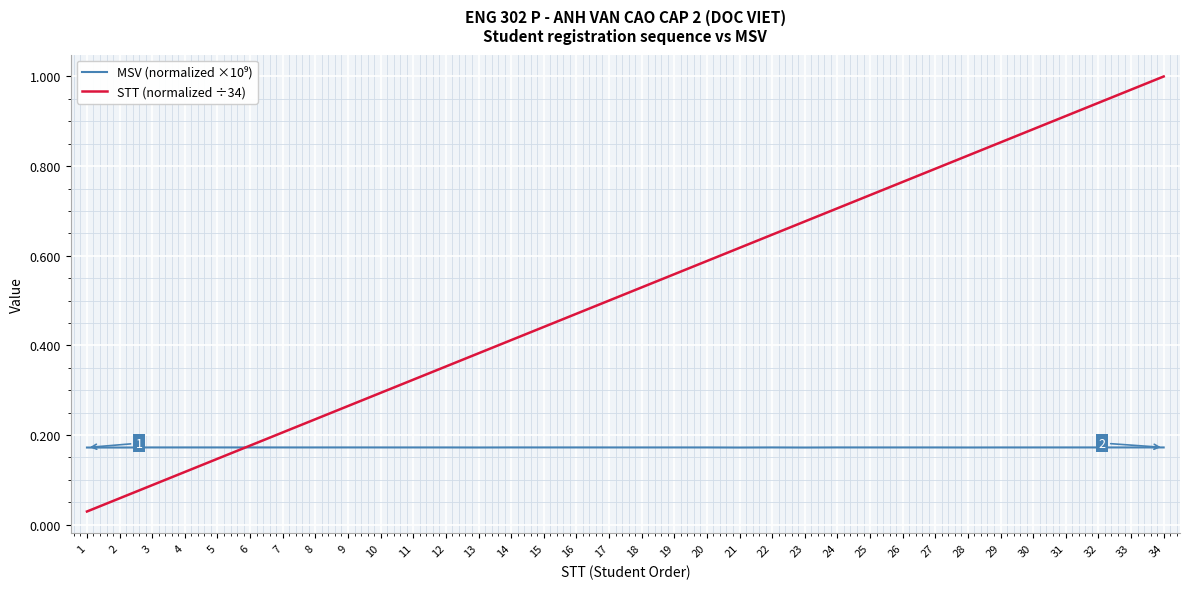

How many lines are shown in the chart?

2